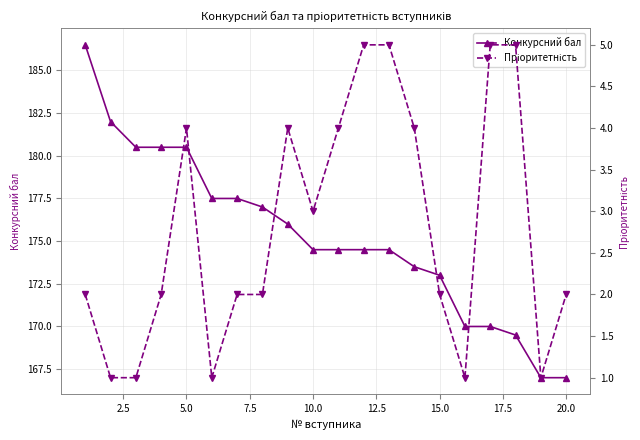

True or false: Конкурсний бал has more than 2 interior local peaks.

False